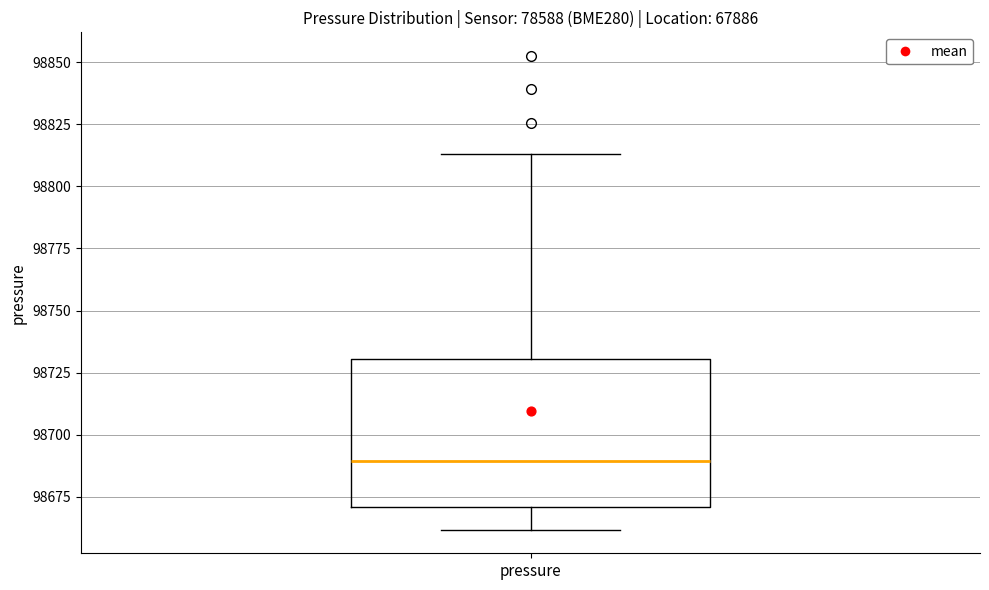

Read this box plot against the y-axis: the position of the median line, the range covered by the box, and the ends of both whiskers. The values are not printed on the chart, so give them approximately, as read against the axis.

median 98690, box 98670 to 98730, whiskers 98660 to 98815